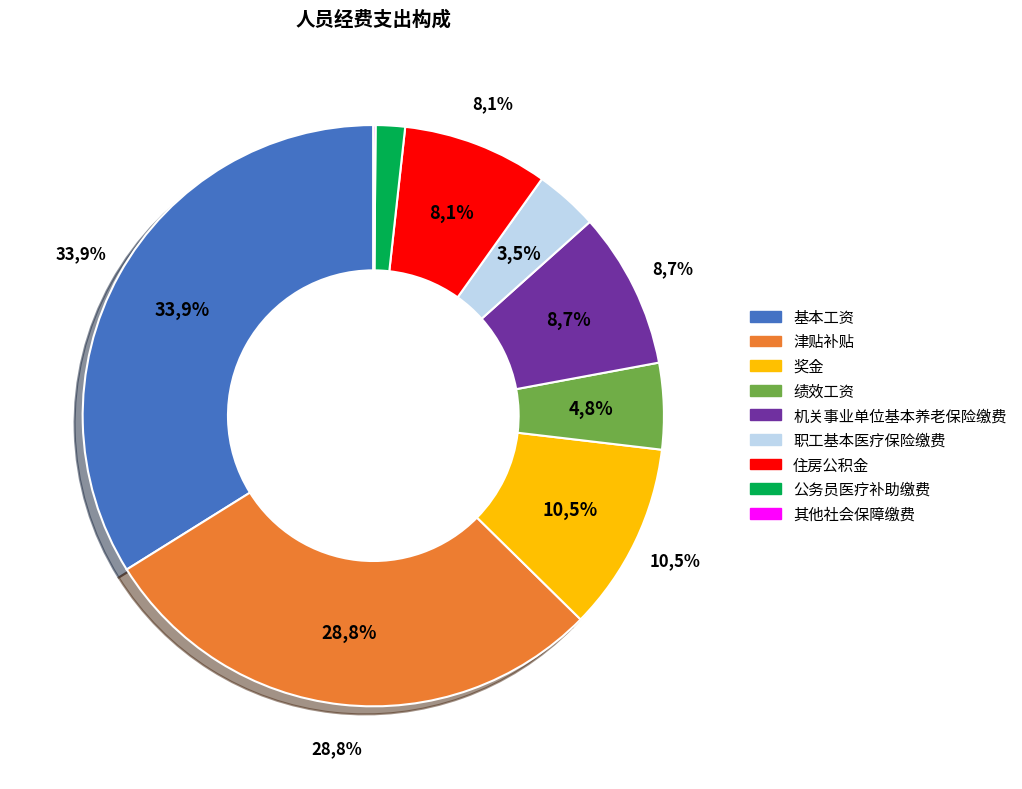

Does any single category account for the majority?

No